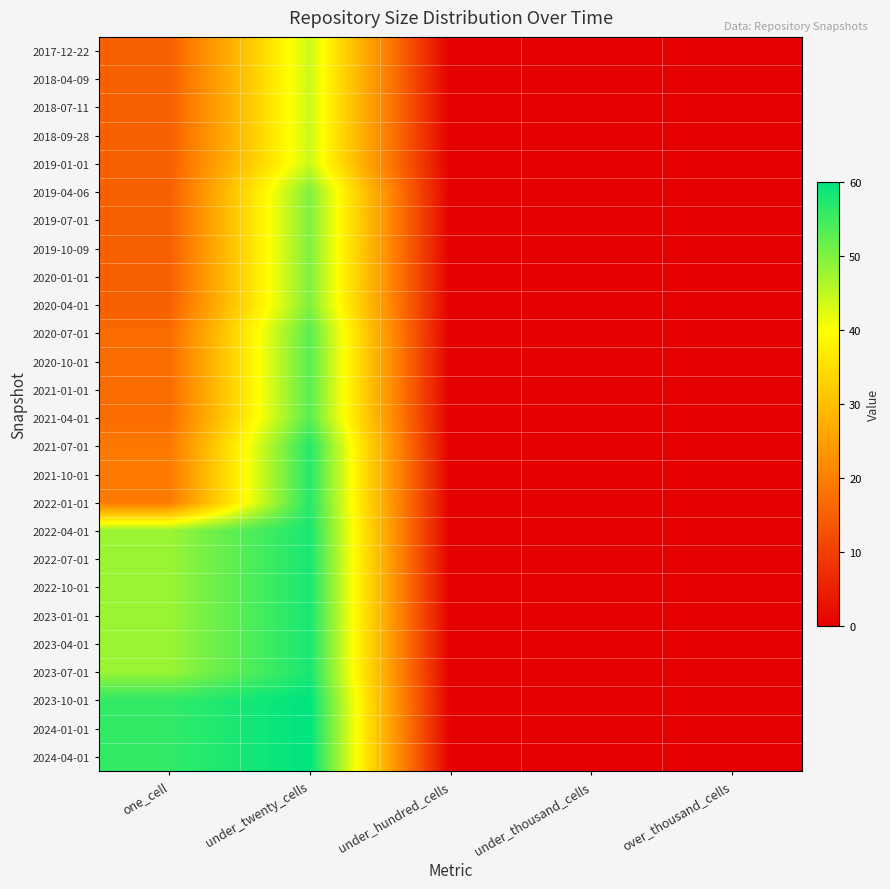

What is the spread (max minus min) of values at under_twenty_cells?

16